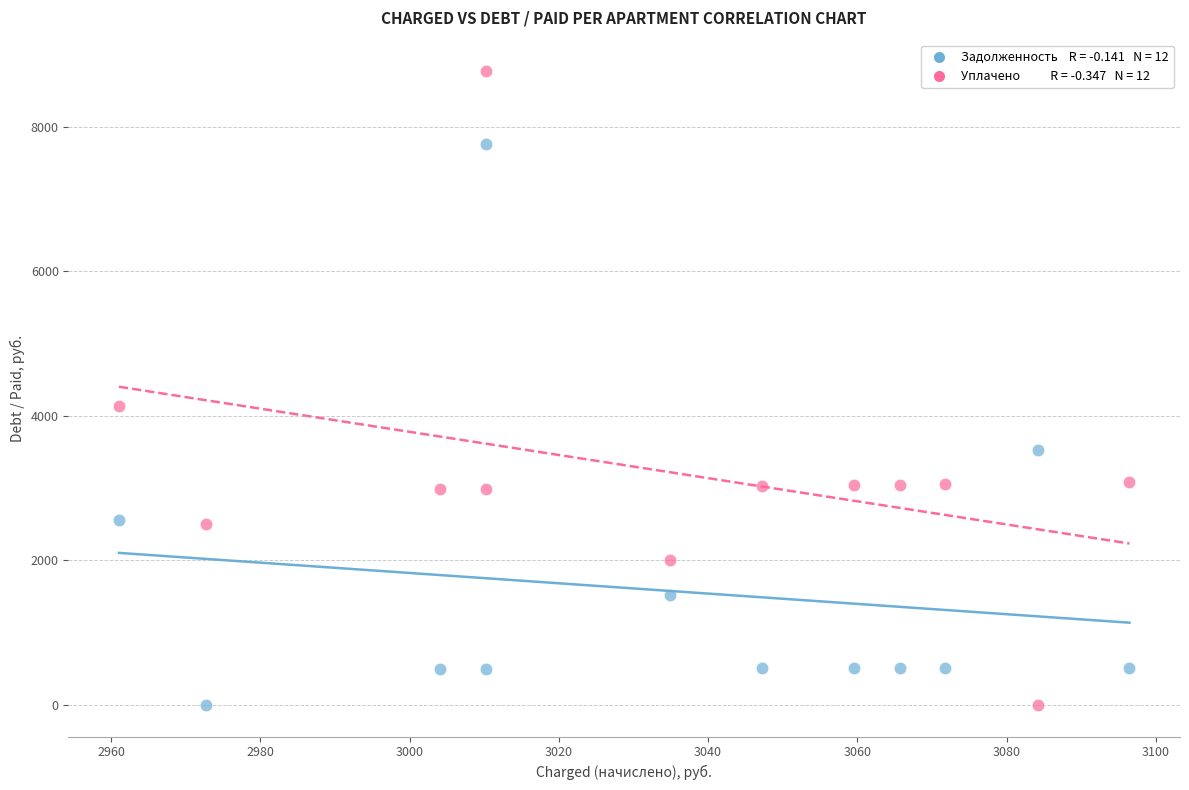

Across all series, what Y value is closest to 4382?

4140.8